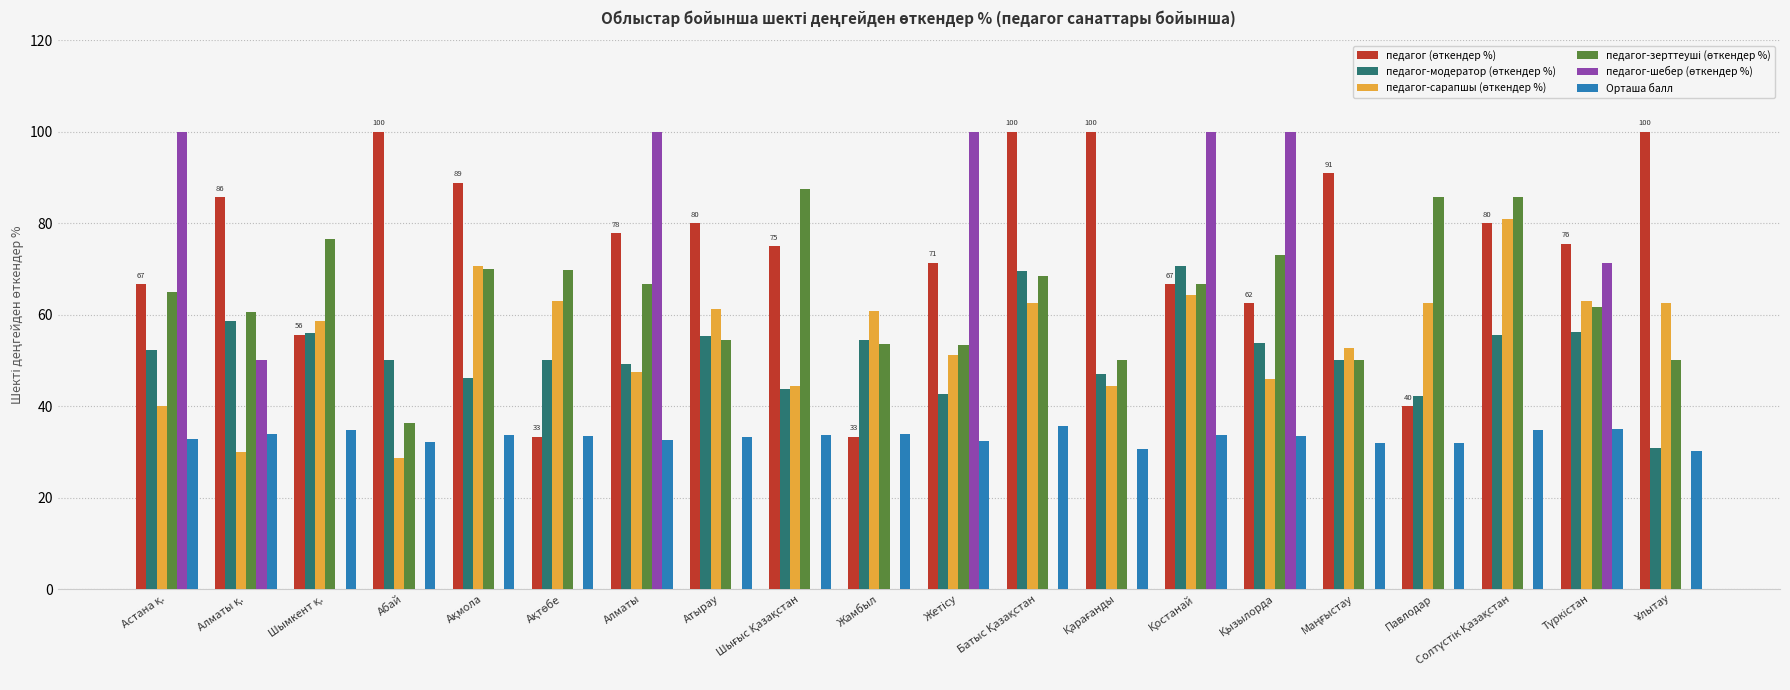

What is the greatest value displayed?

100.0